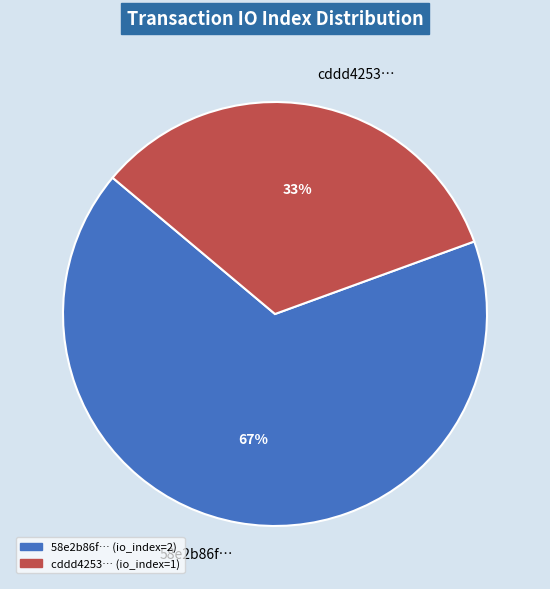

Combined, do 58e2b86f… and cddd4253… account for over 50%?

Yes